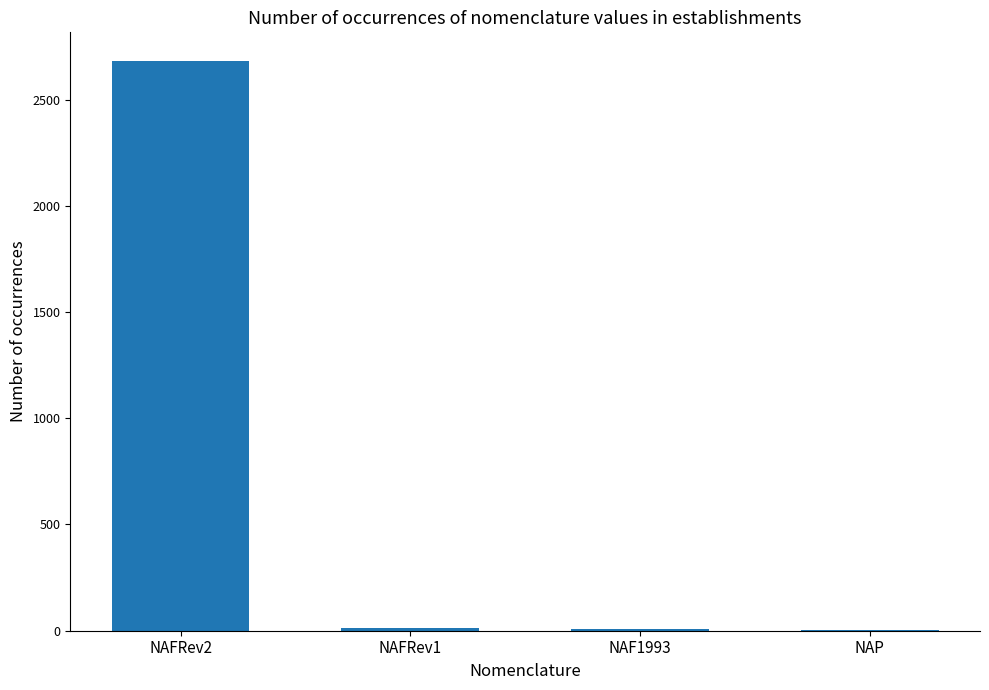

What is the greatest value displayed?

2682